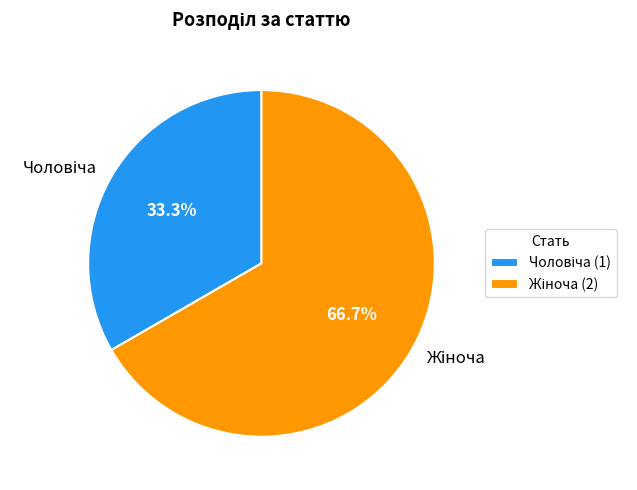

Is there a majority slice in this chart?

Yes